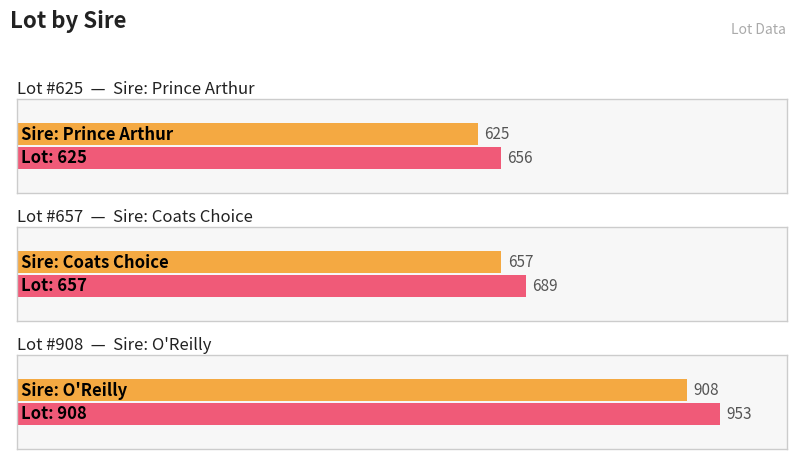

The chart shows a value of 657 at Coats Choice. True or false?

True